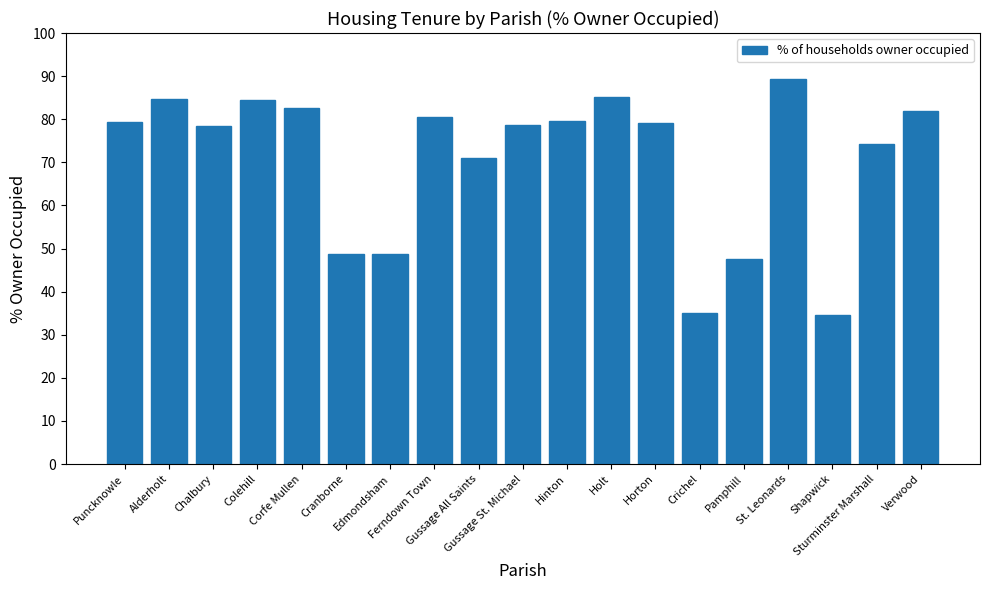

What is the value of the 10th bar from the left?

78.7